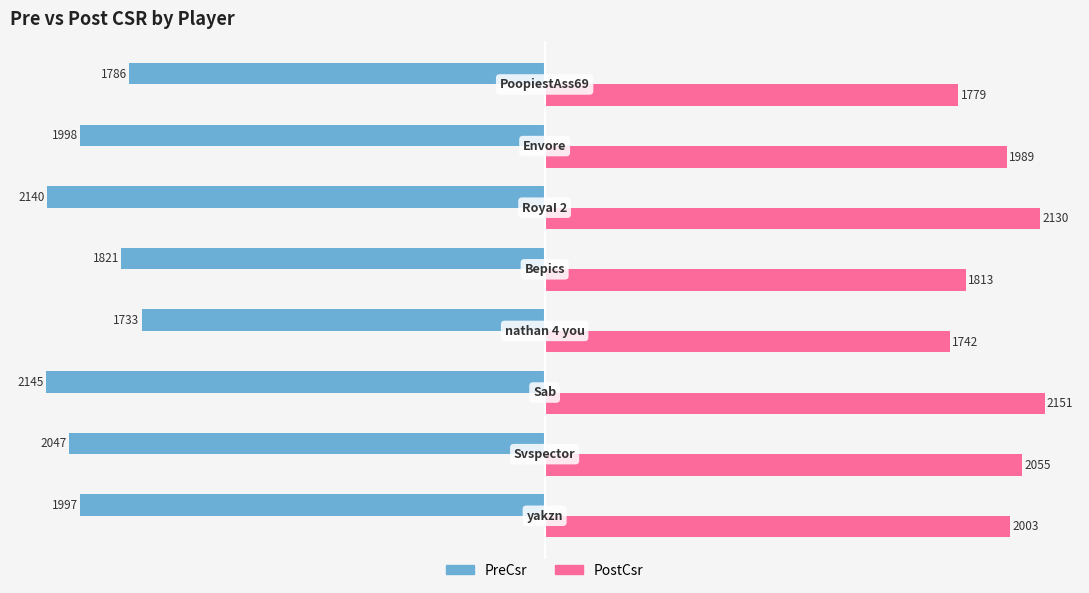

What is the sum of all PostCsr values?

15662